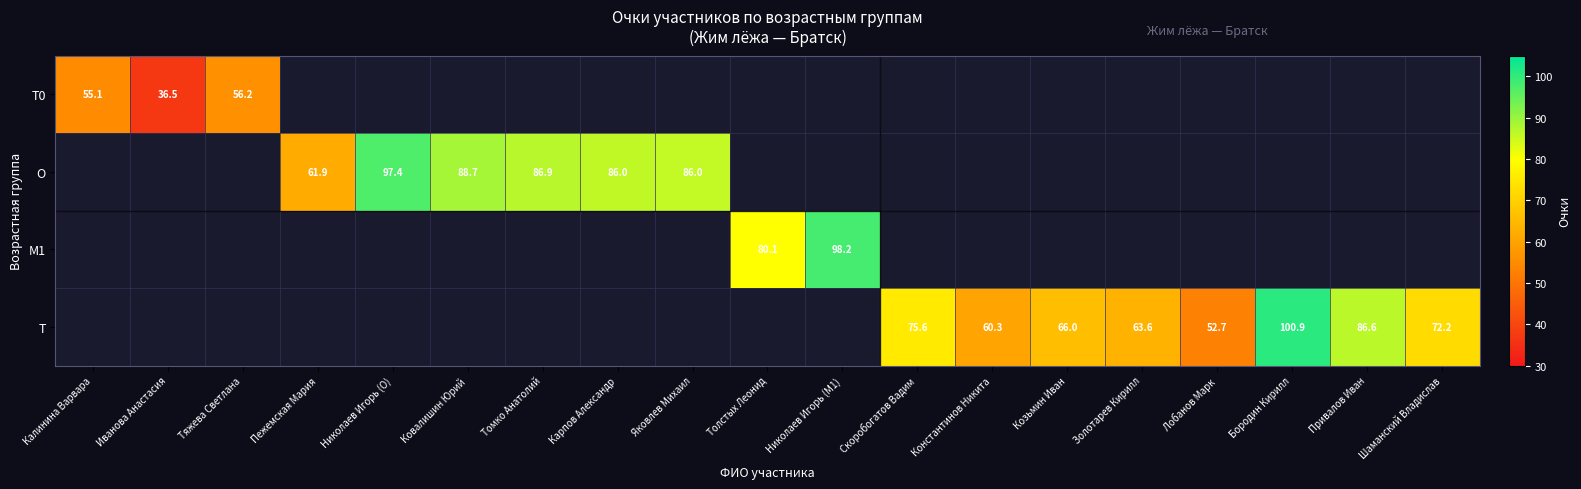

Is it true that T equals 63.6 at Золотарев Кирилл?

True